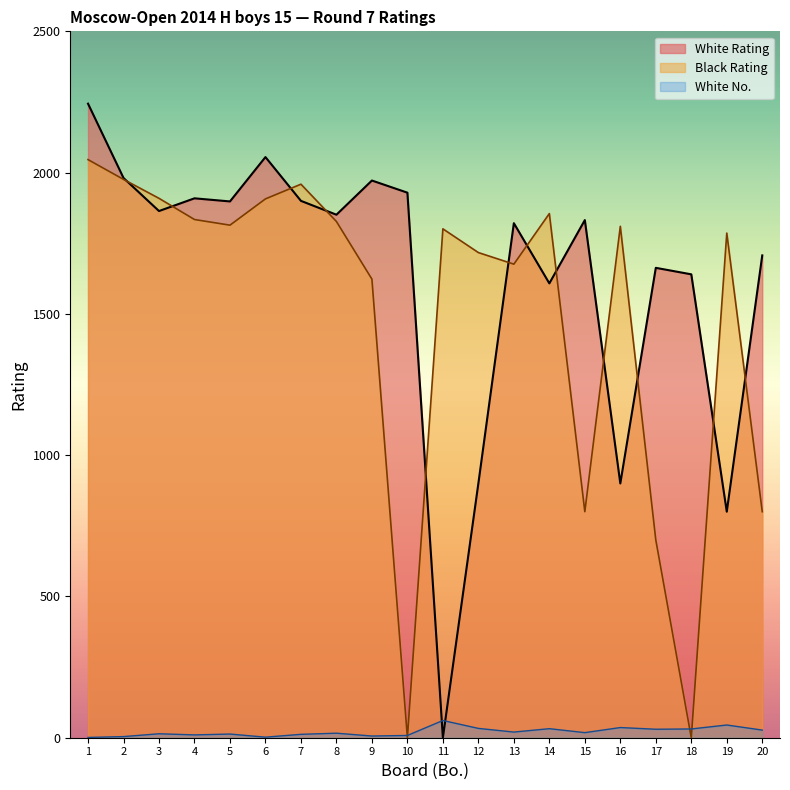

How many data points in Black Rating are above 1810?

9